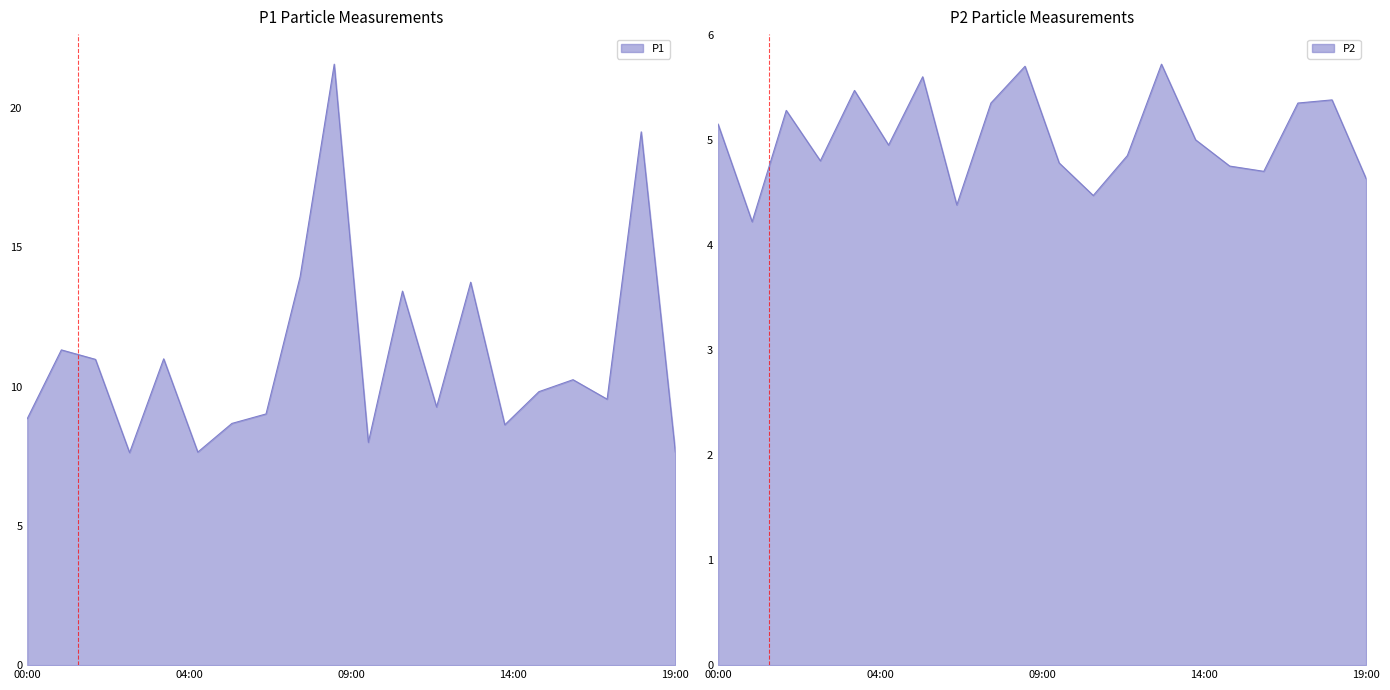

At which category does the chart reach its peak across all series?

09:00